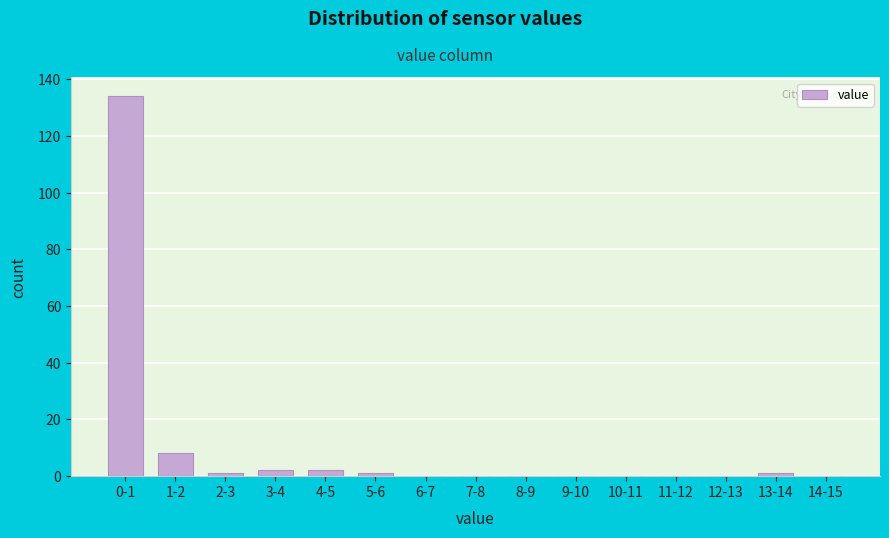

Reading right to left, list all the values displayed in this chart.

14-15=0	13-14=1	12-13=0	11-12=0	10-11=0	9-10=0	8-9=0	7-8=0	6-7=0	5-6=1	4-5=2	3-4=2	2-3=1	1-2=8	0-1=134